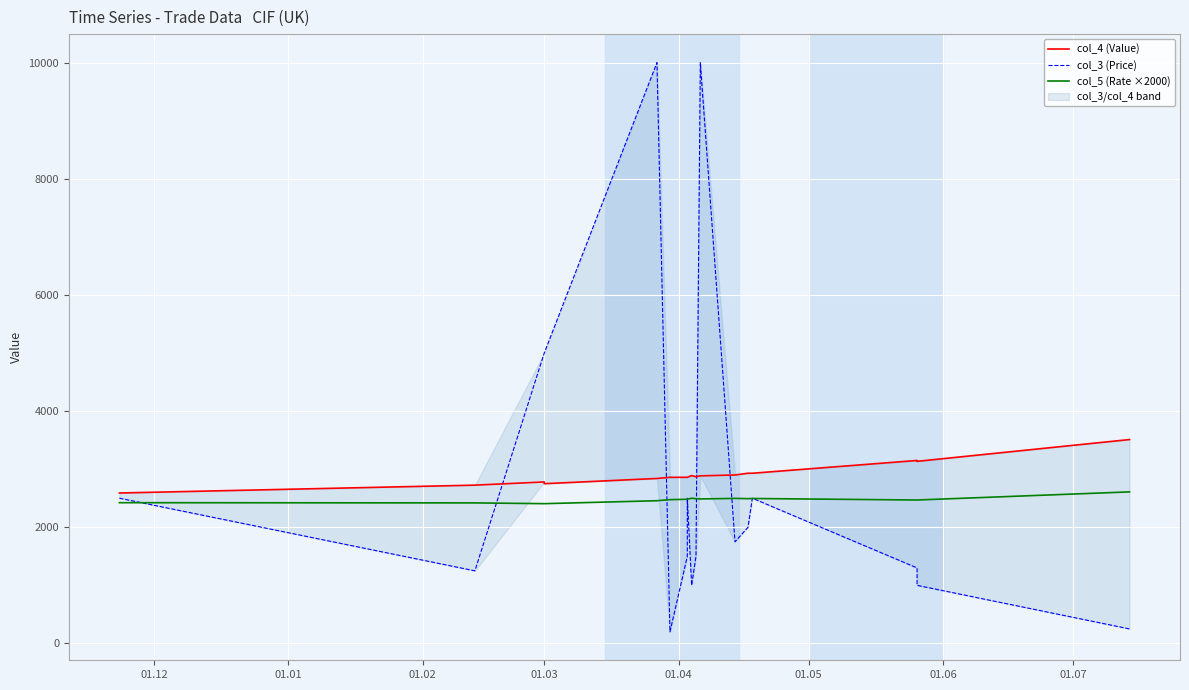

Reading right to left, extract all data points from this chart.

col_4 (Value): 3510.0	3135.0	3150.0	2930.0	2930.0	2900.0	2885.0	2870.0	2890.0	2860.0	2860.0	2860.0	2840.0	2750.0	2780.0	2725.0	2590.0
col_3 (Price): 250.0	1000.0	1300.0	2500.0	2000.0	1750.0	10000.0	1500.0	1000.0	2500.0	1500.0	200.0	10000.0	5000.0	5000.0	1250.0	2500.0
col_5 (Rate ×2000): 2609.0	2469.2	2469.2	2495.2	2492.1	2496.8	2487.8	2491.4	2499.8	2482.2	2482.2	2475.4	2456.8	2406.2	2406.2	2419.4	2423.0